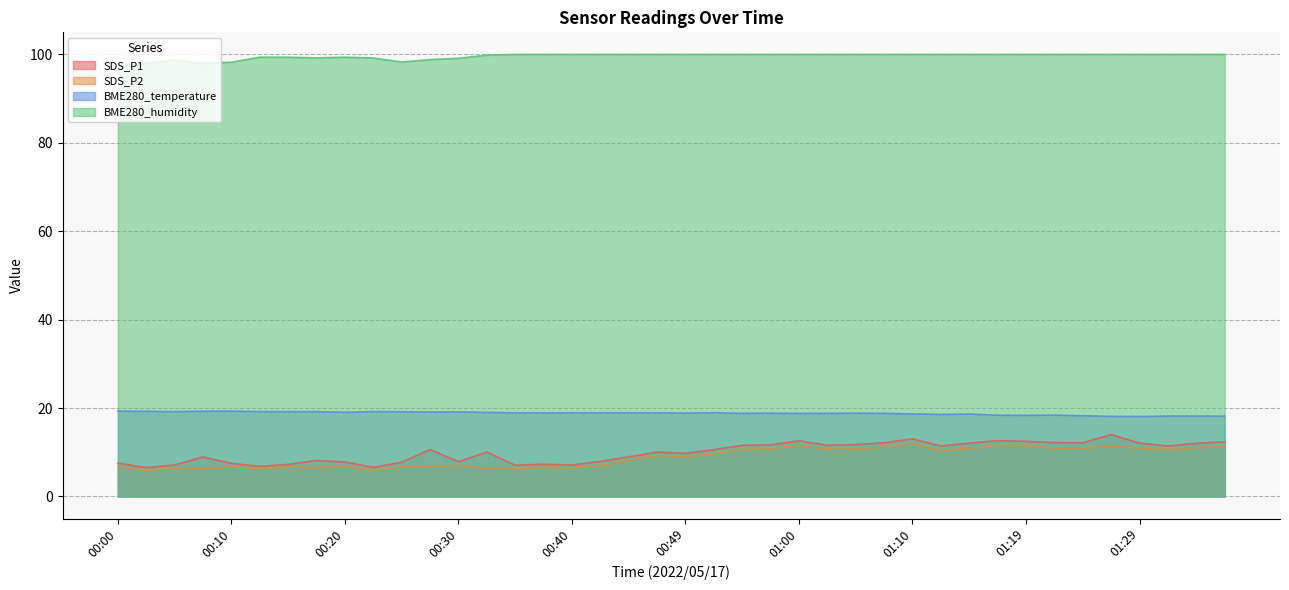

What are all the series names shown in the legend?

SDS_P1, SDS_P2, BME280_temperature, BME280_humidity